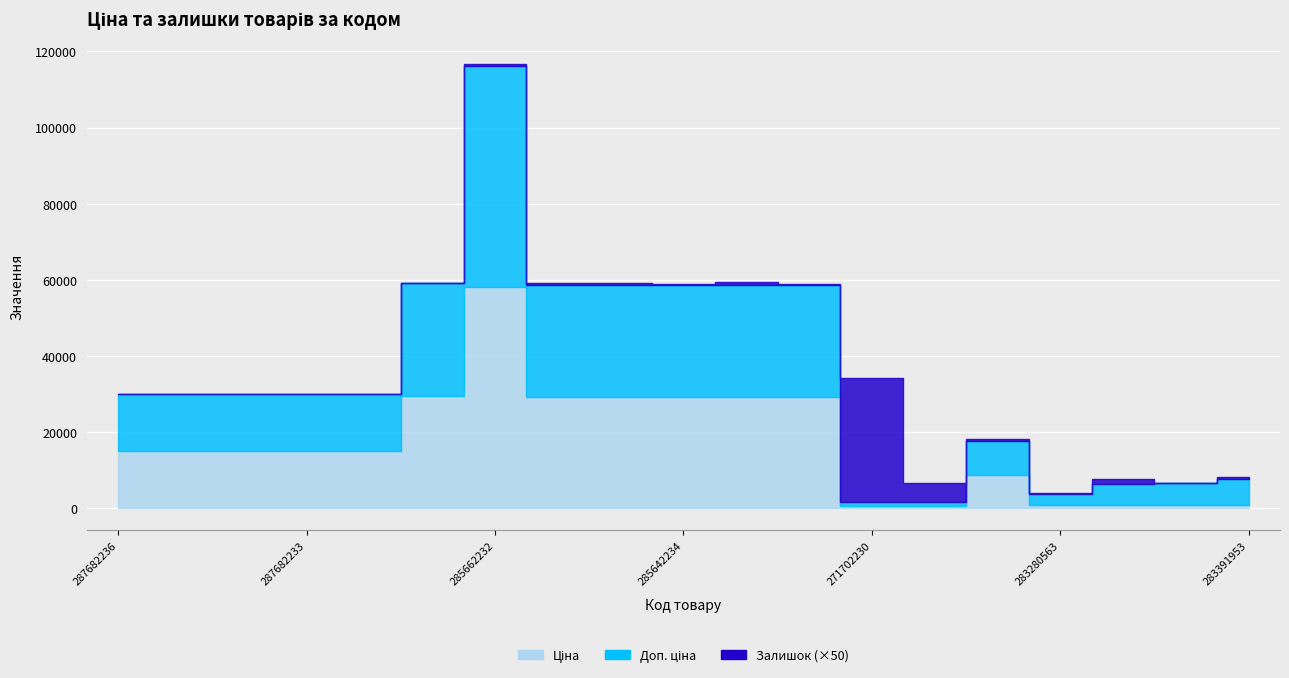

What is the difference between the Доп. ціна values at 248922198 and 283451953?

11097.1